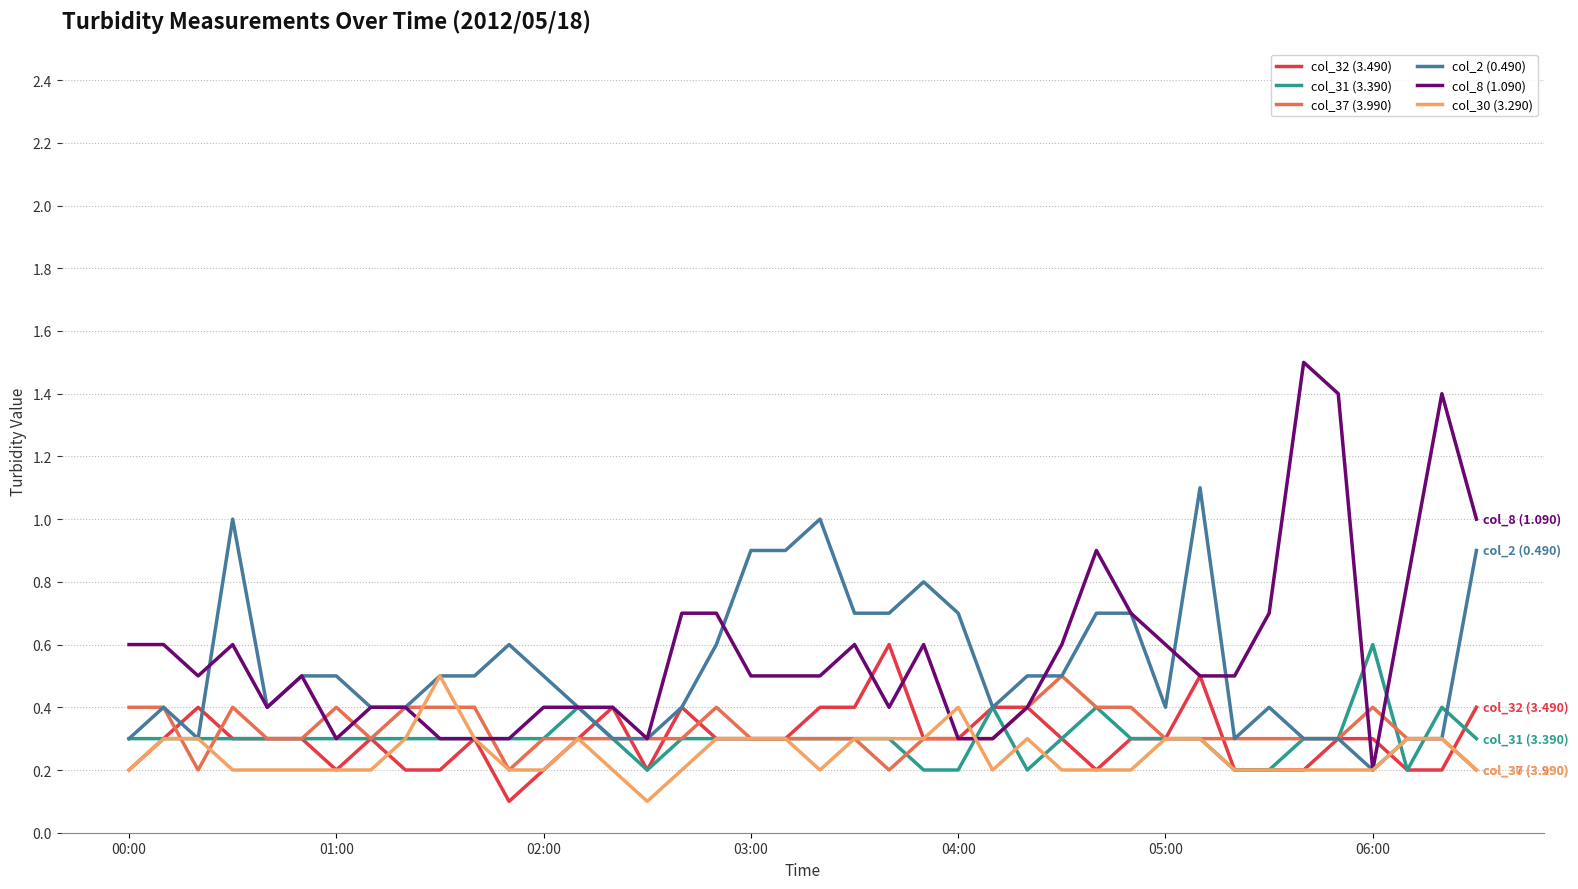

What is the maximum value shown in the chart?

1.5